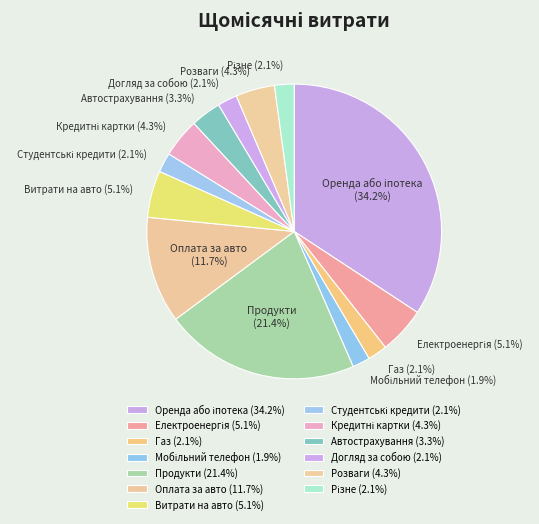

Is there any slice that represents more than half of the pie?

No